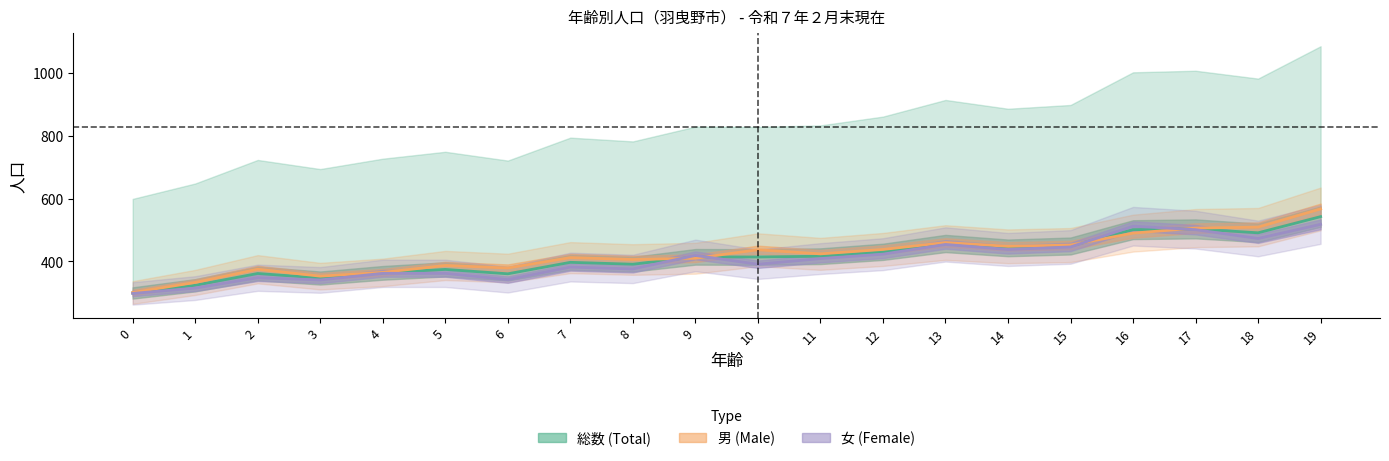

What is the sum of all 女 values?

8110.0